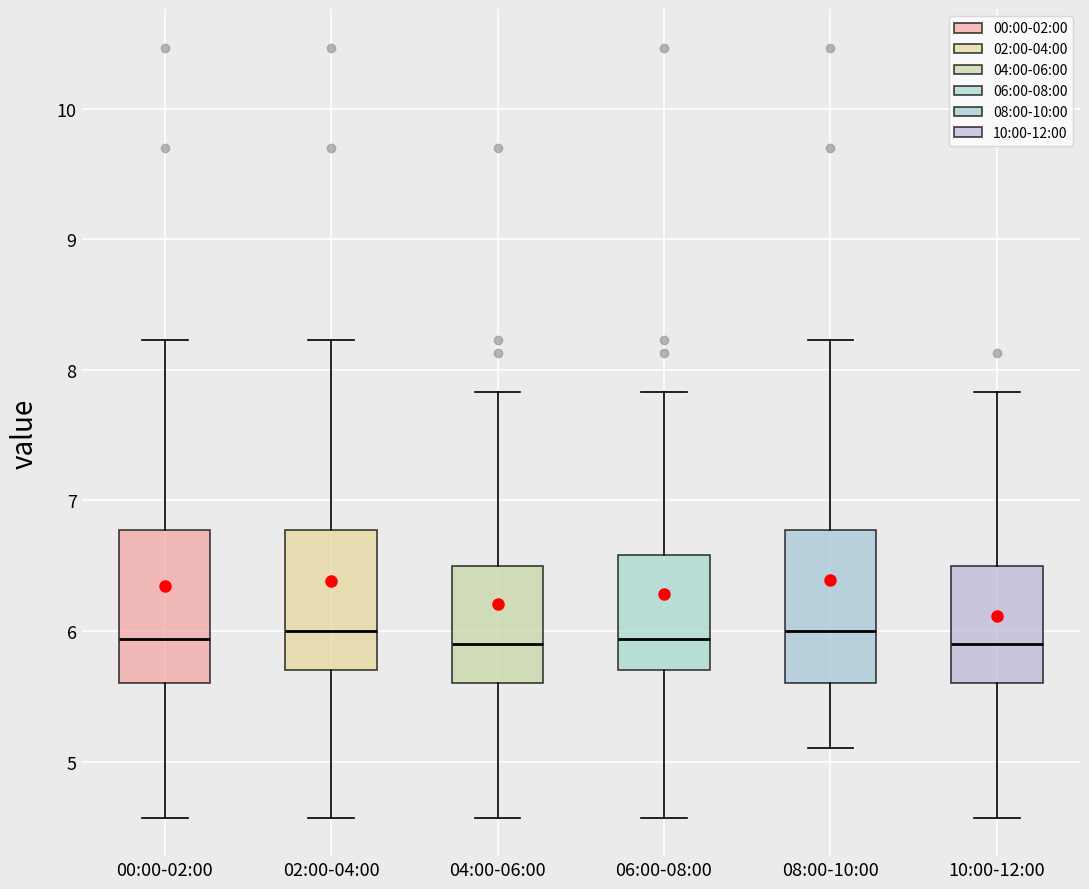

Where does the lower whisker of the box for 08:00-10:00 end on the y-axis? The values are not printed on the chart, so give them approximately, as read against the axis.

5.1